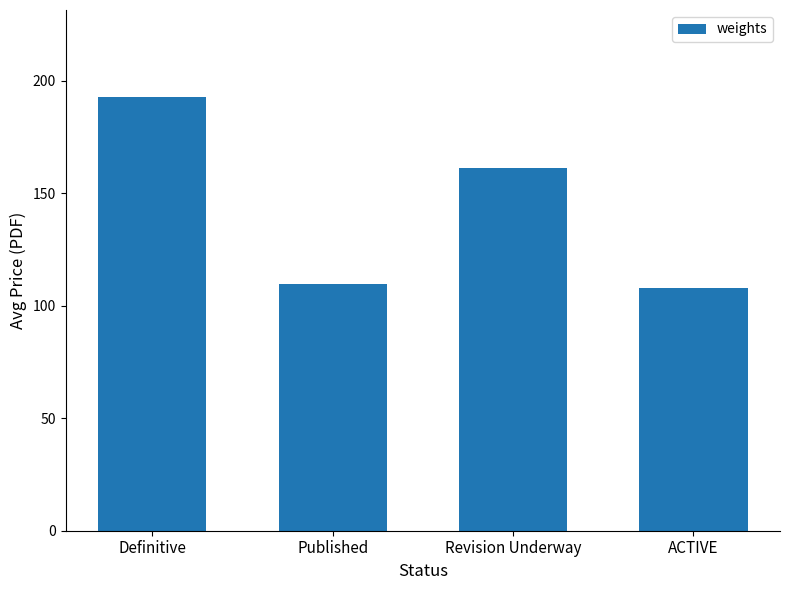

What is the difference between the maximum and minimum values?

84.8